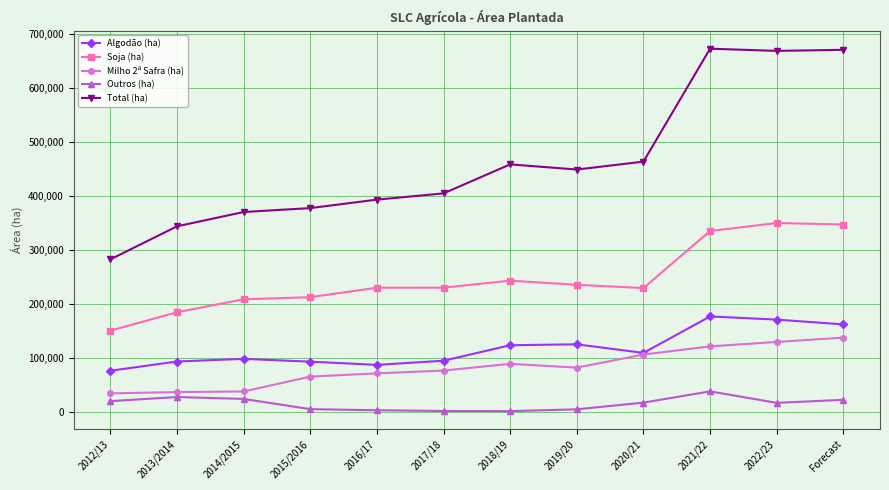

At 2017/18, list the series in order from smallest to largest.

Outros (ha), Milho 2ª Safra (ha), Algodão (ha), Soja (ha), Total (ha)